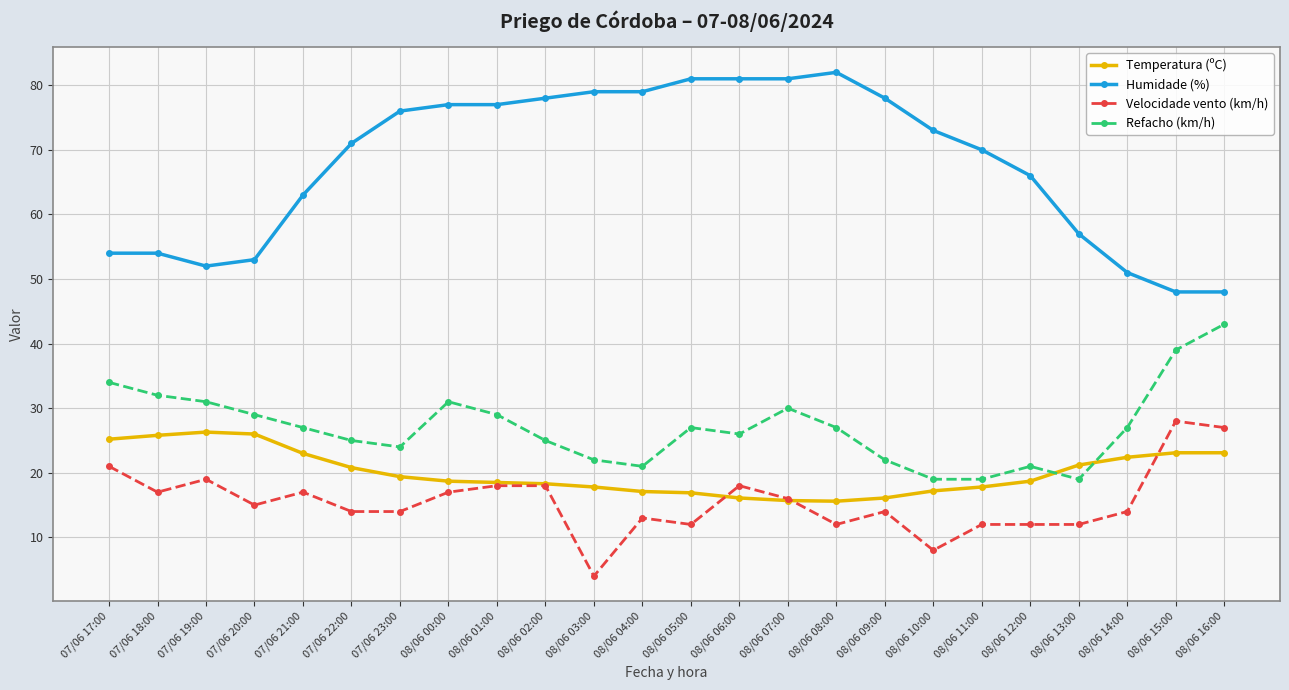

What value does the Refacho (km/h) series have at 08/06 11:00?

19.0